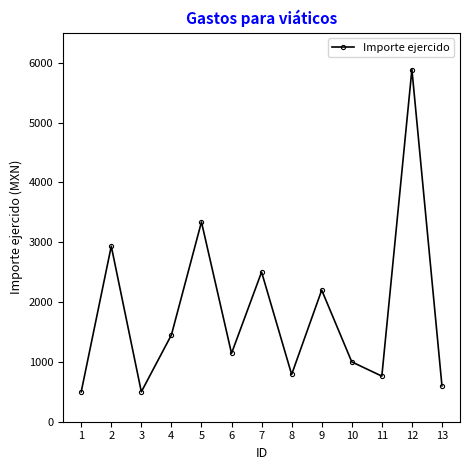

What is the sum of the values at 8 and 13?

1390.0